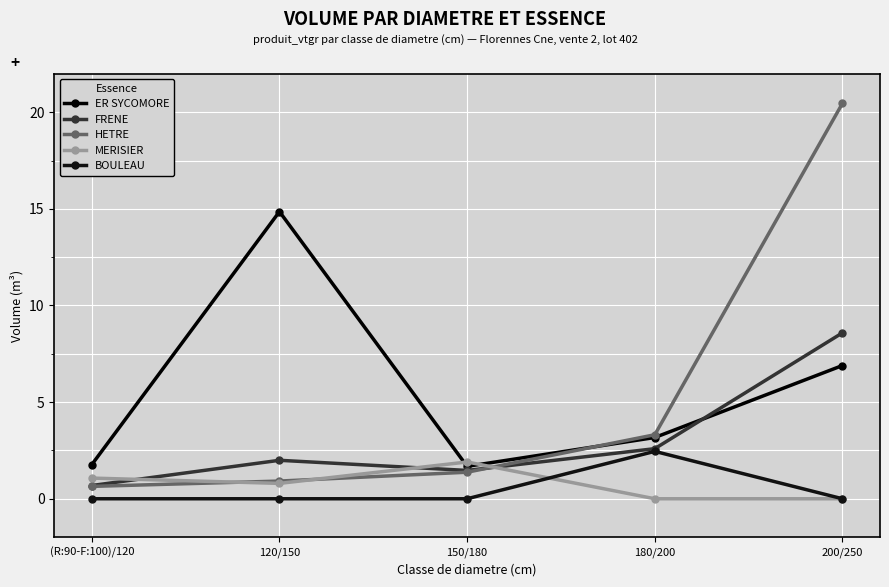

True or false: BOULEAU has a value of 0.0 at (R:90-F:100)/120.

True